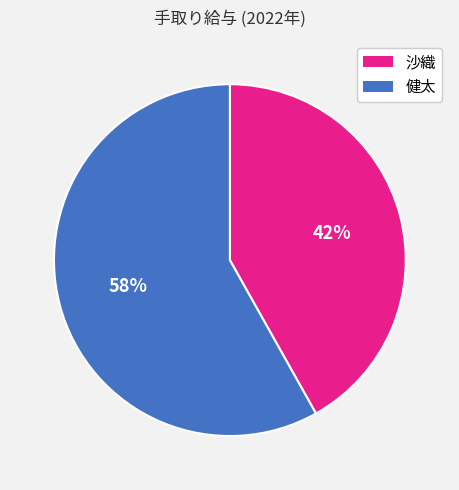

How many segments does this pie chart have?

2